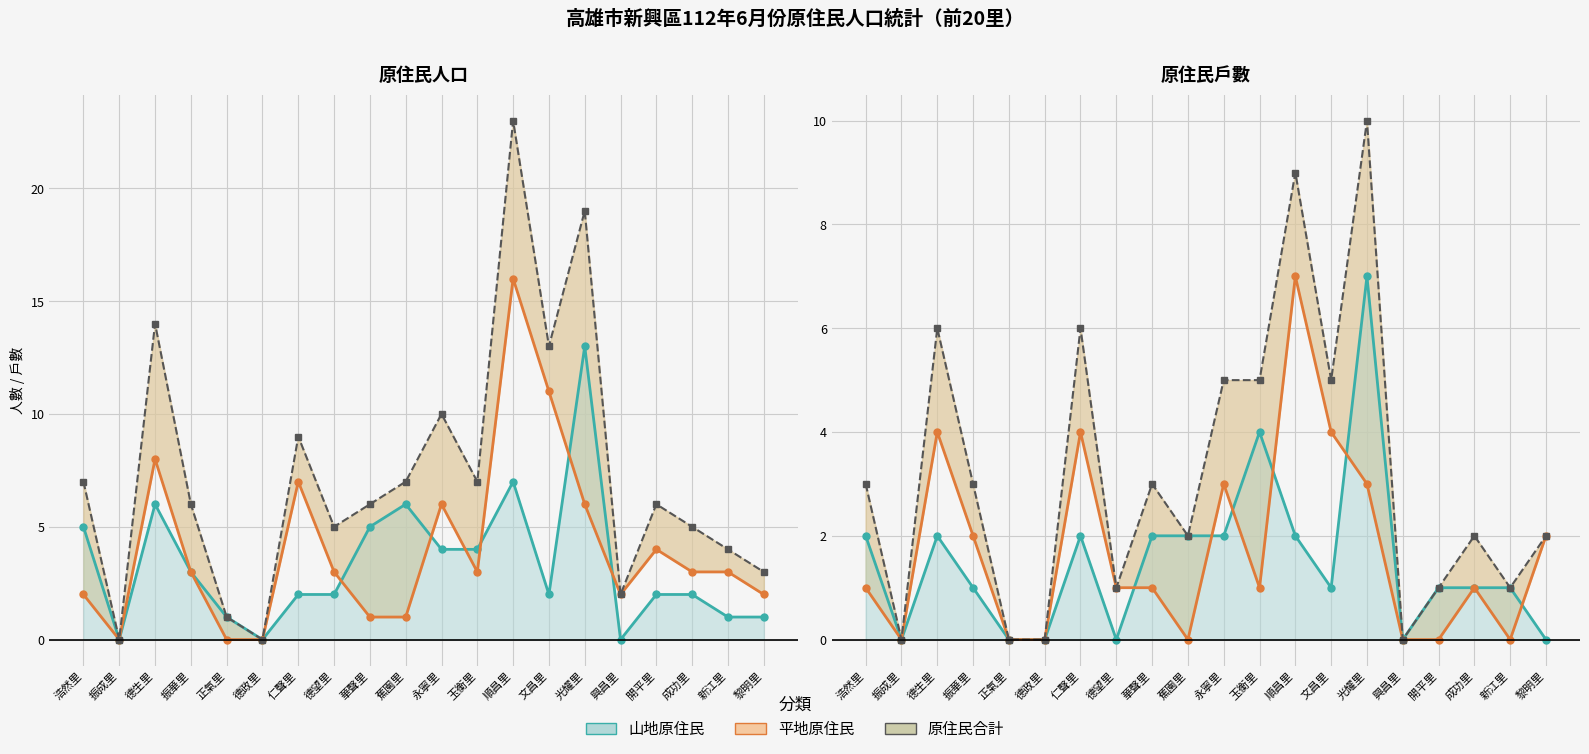

Which label corresponds to the largest value in the chart?

順昌里